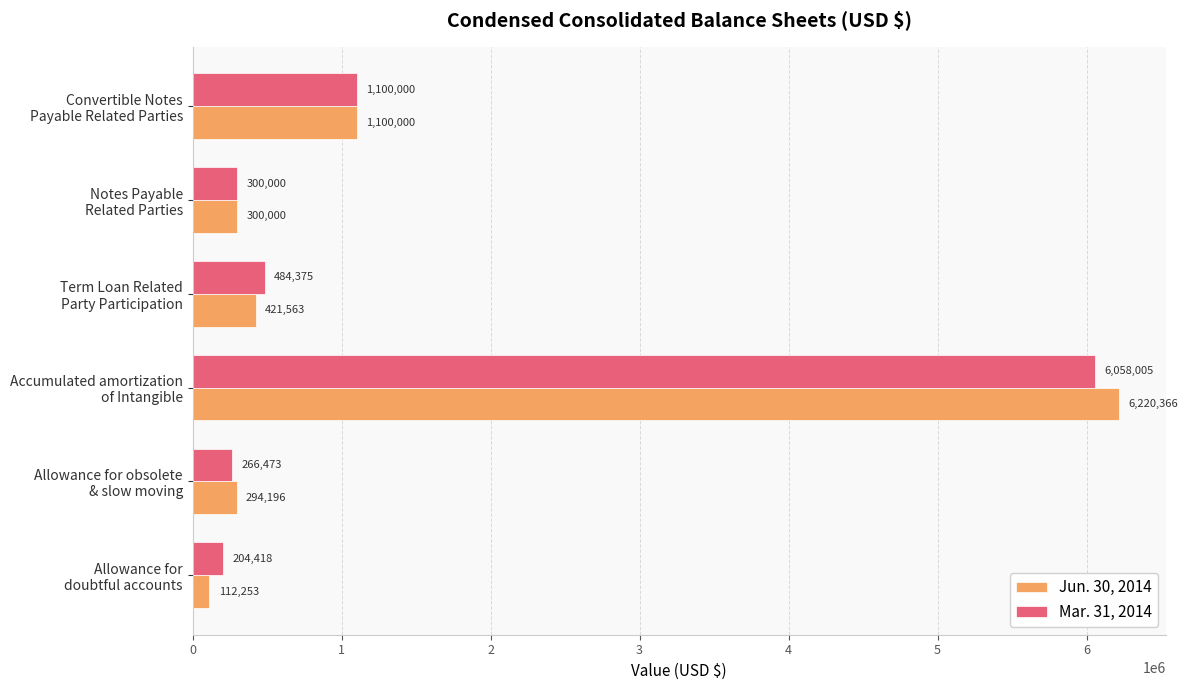

List the series in order of their peak value, highest first.

Jun. 30, 2014, Mar. 31, 2014